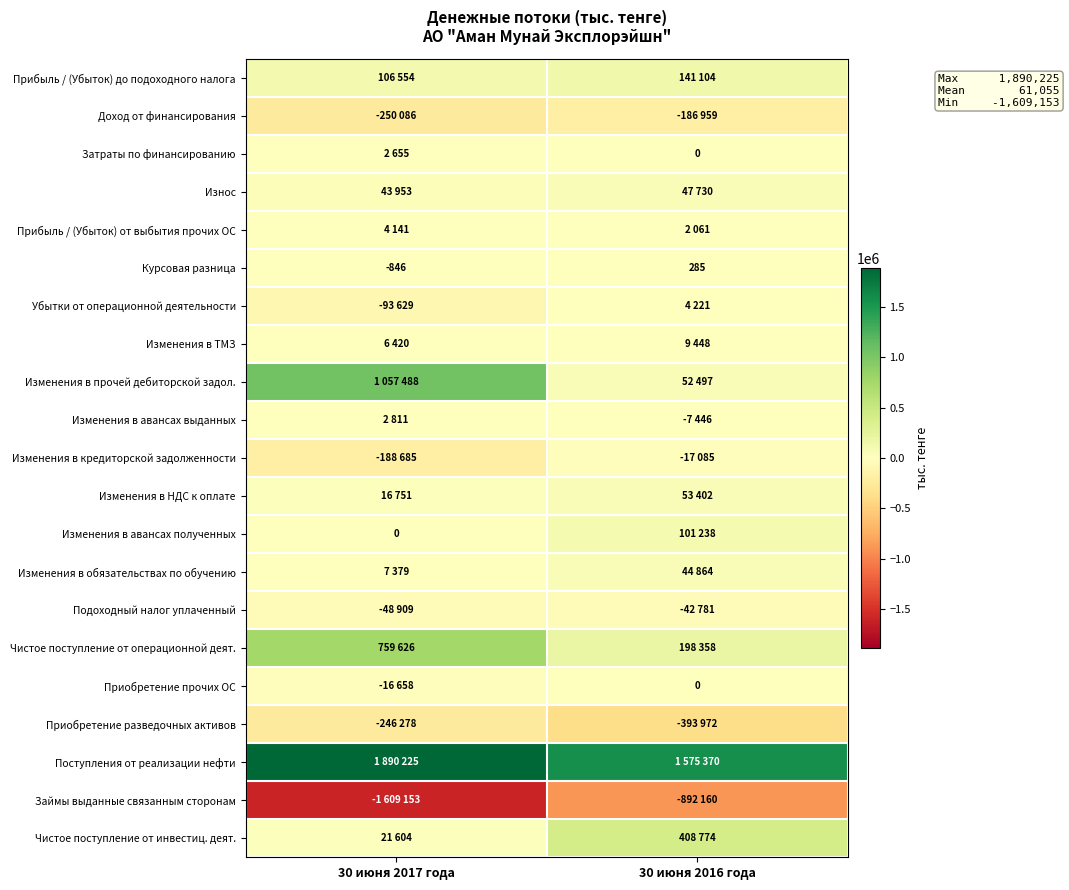

What is the smallest value displayed?

-1609153